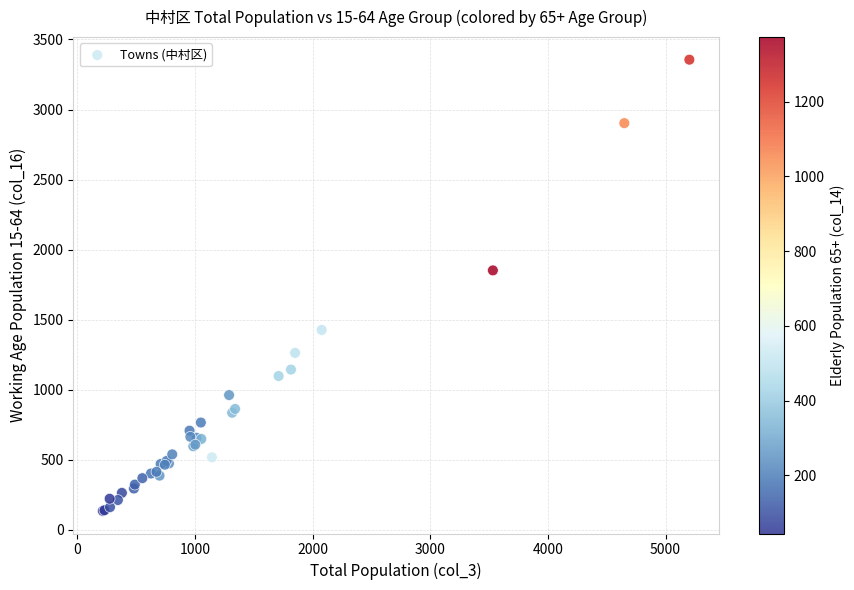

What Y value in the scatter plot is closest to 1745?

1852